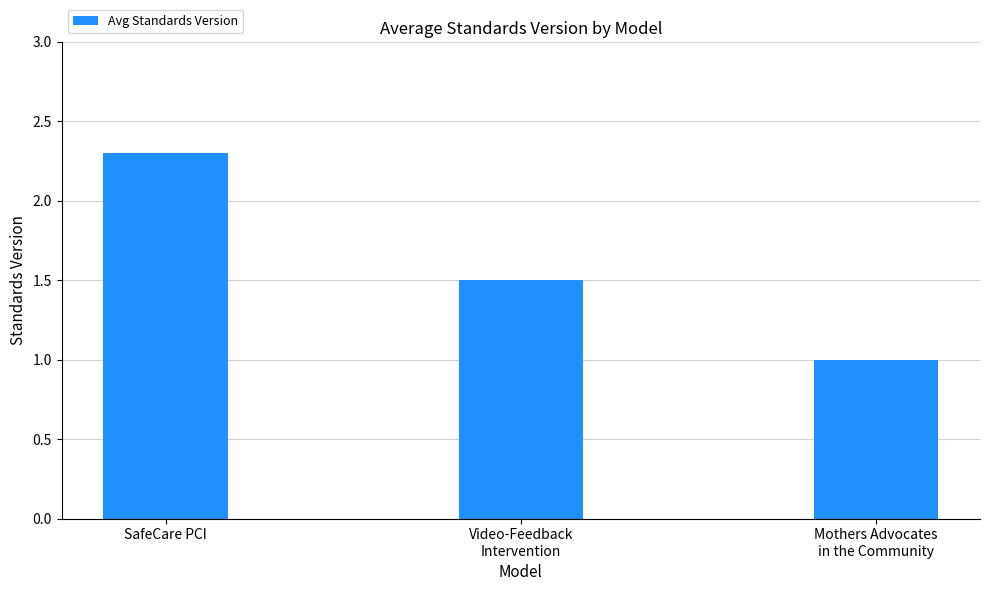

Rank the categories by value from lowest to highest.

Mothers Advocates
in the Community, Video-Feedback
Intervention, SafeCare PCI